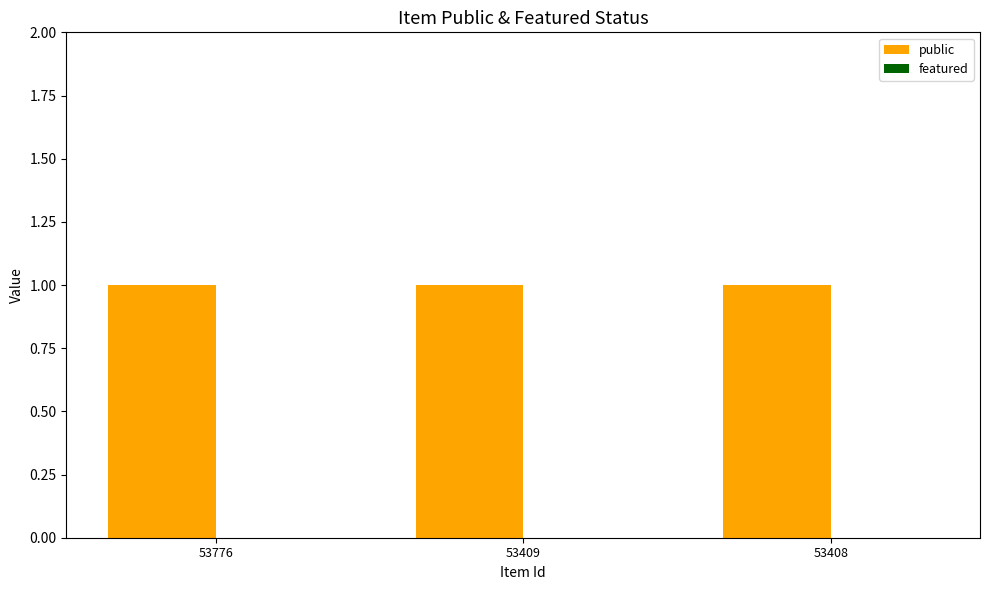

Rank the series by their maximum value, from lowest to highest.

featured, public